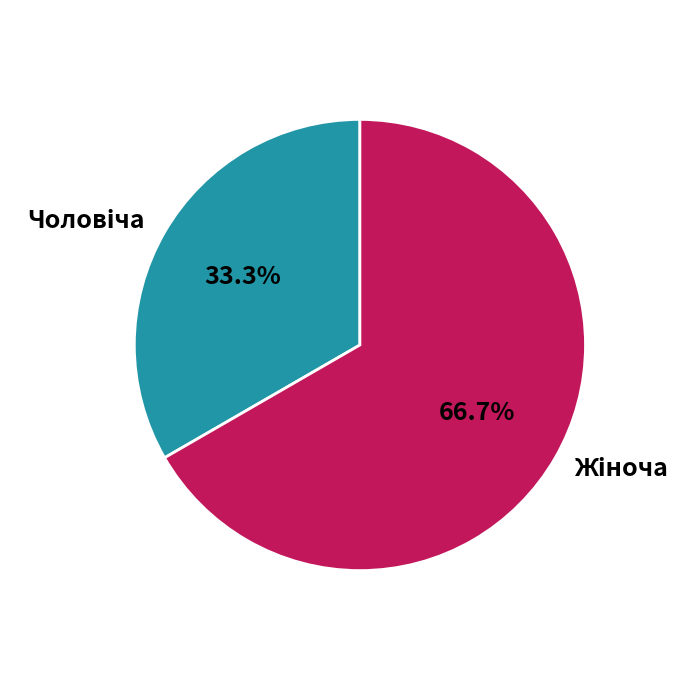

Is there any slice that represents more than half of the pie?

Yes